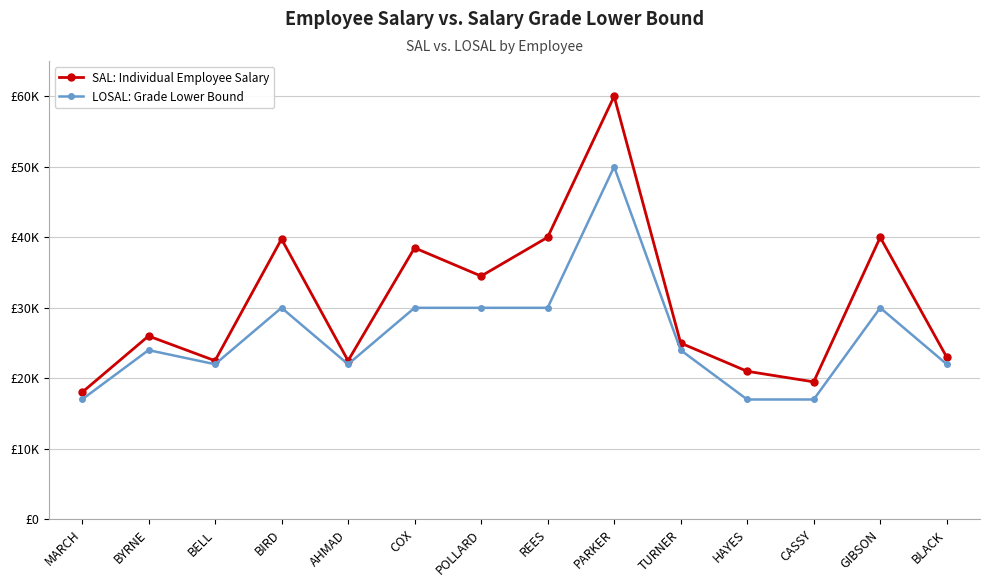

In SAL: Individual Employee Salary, how many points are lower than both neighbors (excluding endpoints)?

4